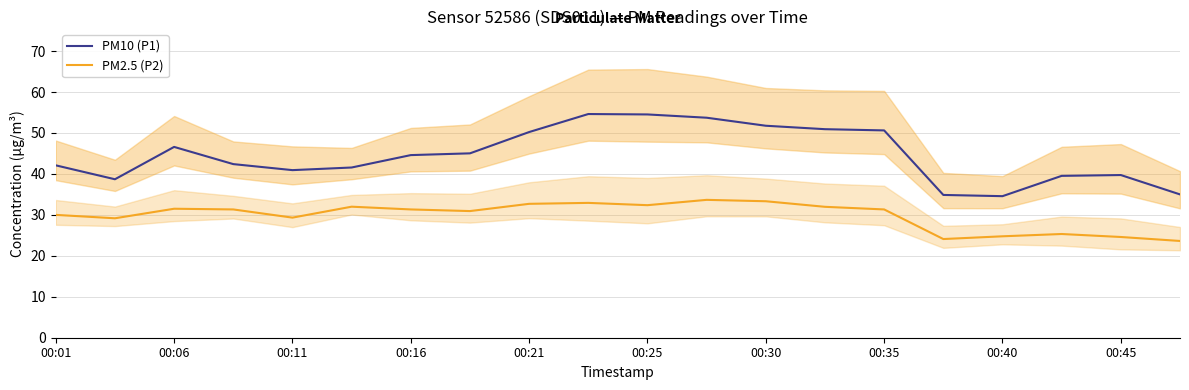

At which label does PM2.5 (P2) first exceed 31?

00:06